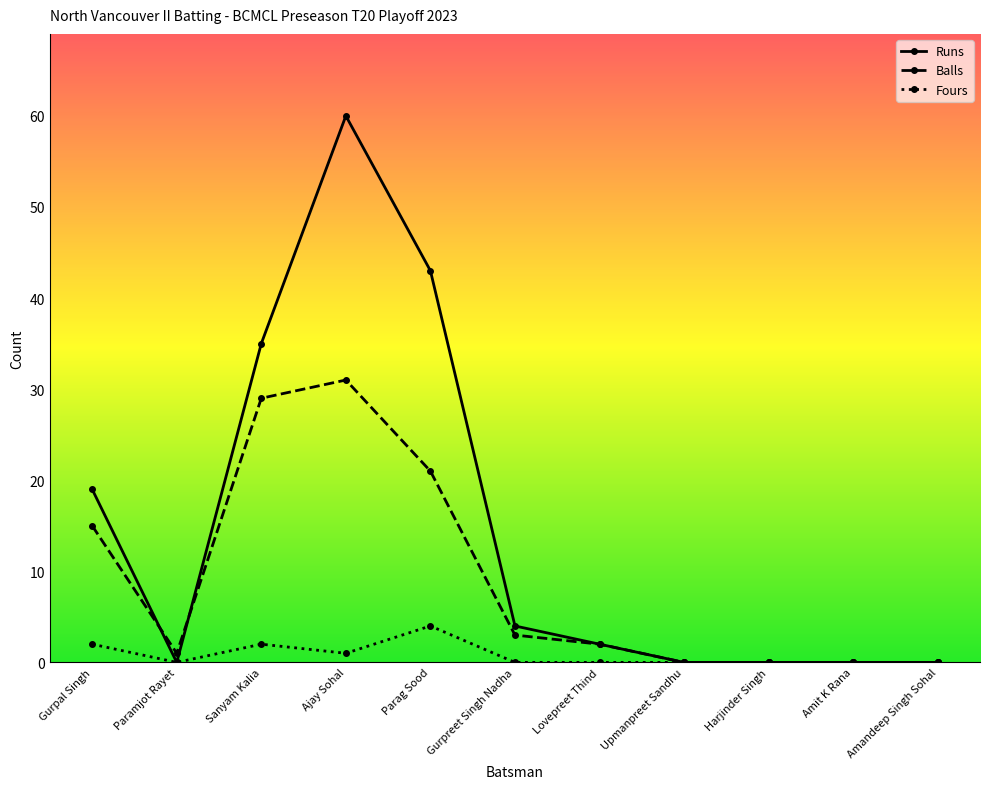

Which series has the largest range (max minus min)?

Runs